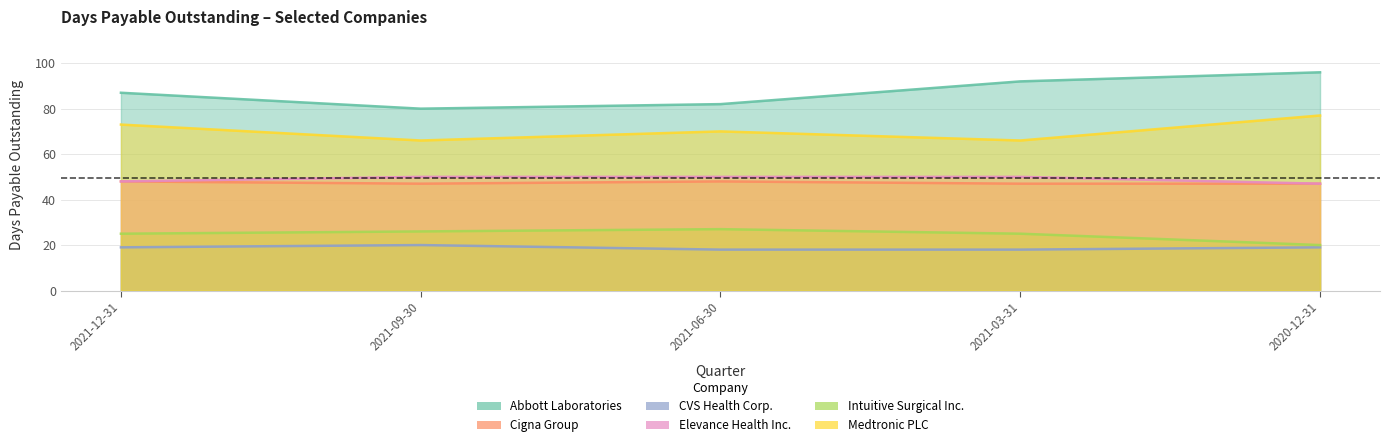

Is it true that Intuitive Surgical Inc. equals 25 at 2021-03-31?

True